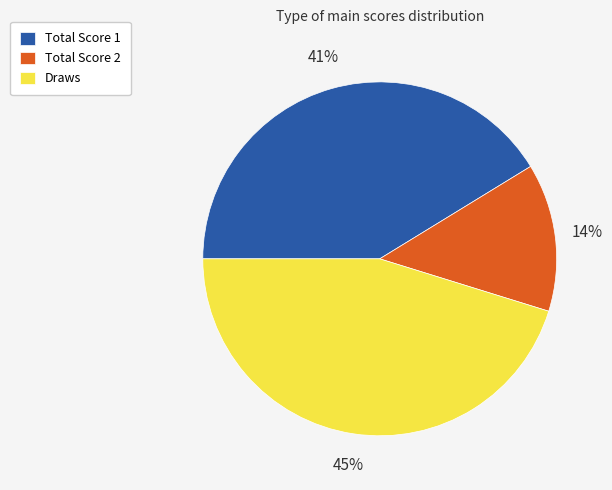

To the nearest percent, what percentage of the pie is Total Score 1?

41%